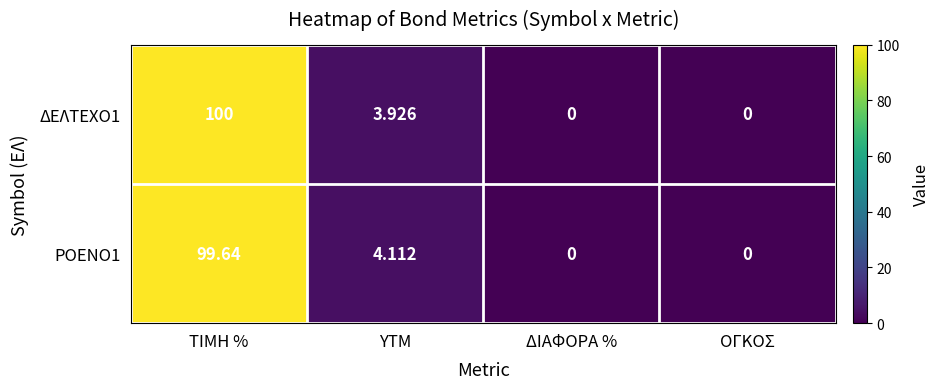

Between ΤΙΜΗ % and ΔΙΑΦΟΡΑ %, which series saw the biggest shift?

ΔΕΛΤΕΧΟ1